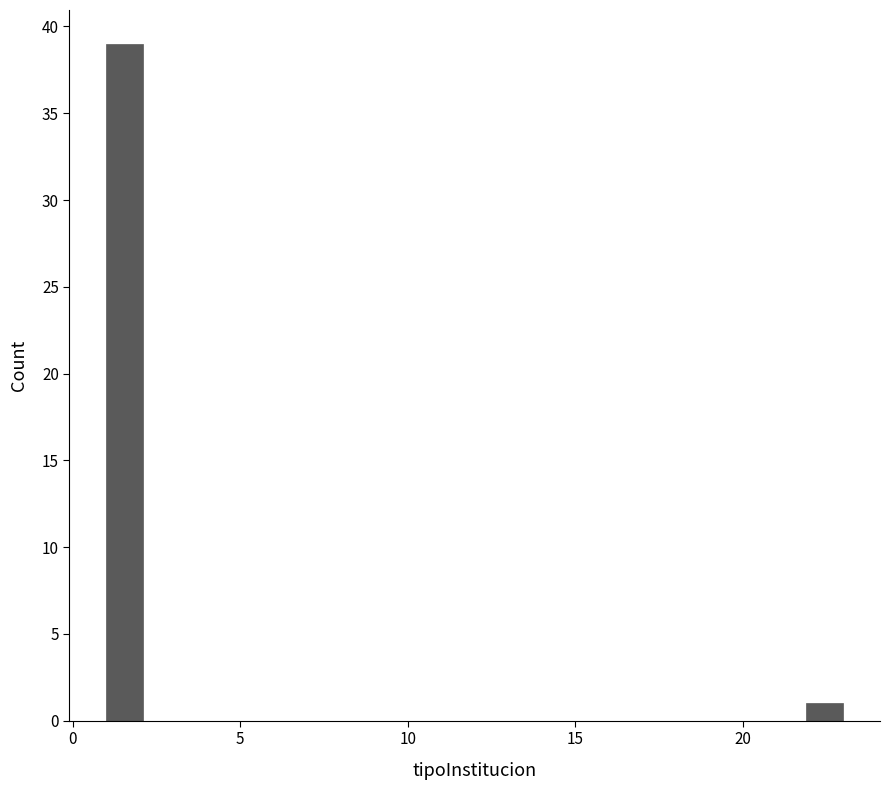

Around what value on the x-axis is the tallest bar? Give the approximate position of its centre, as read against the axis.

1.5